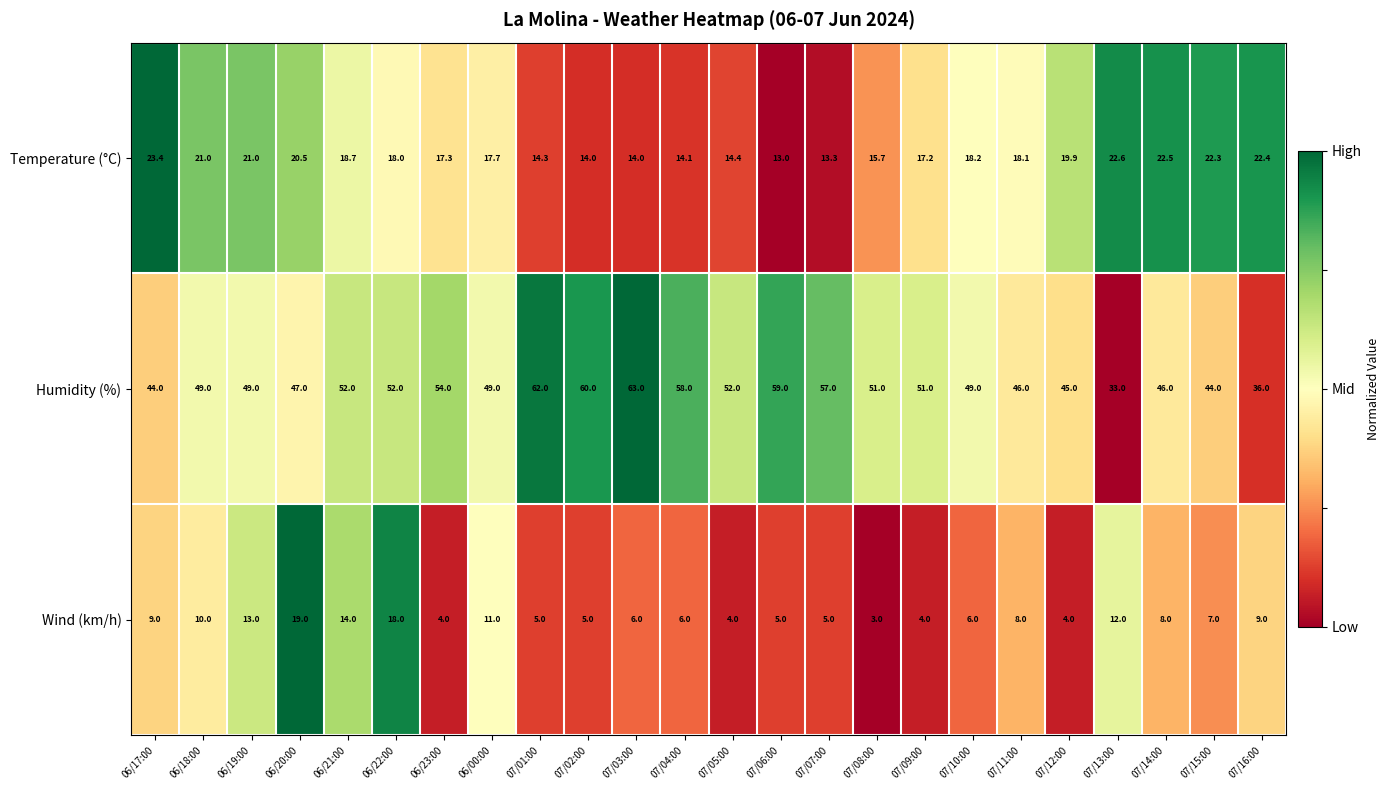

Count the number of data series in this chart.

3